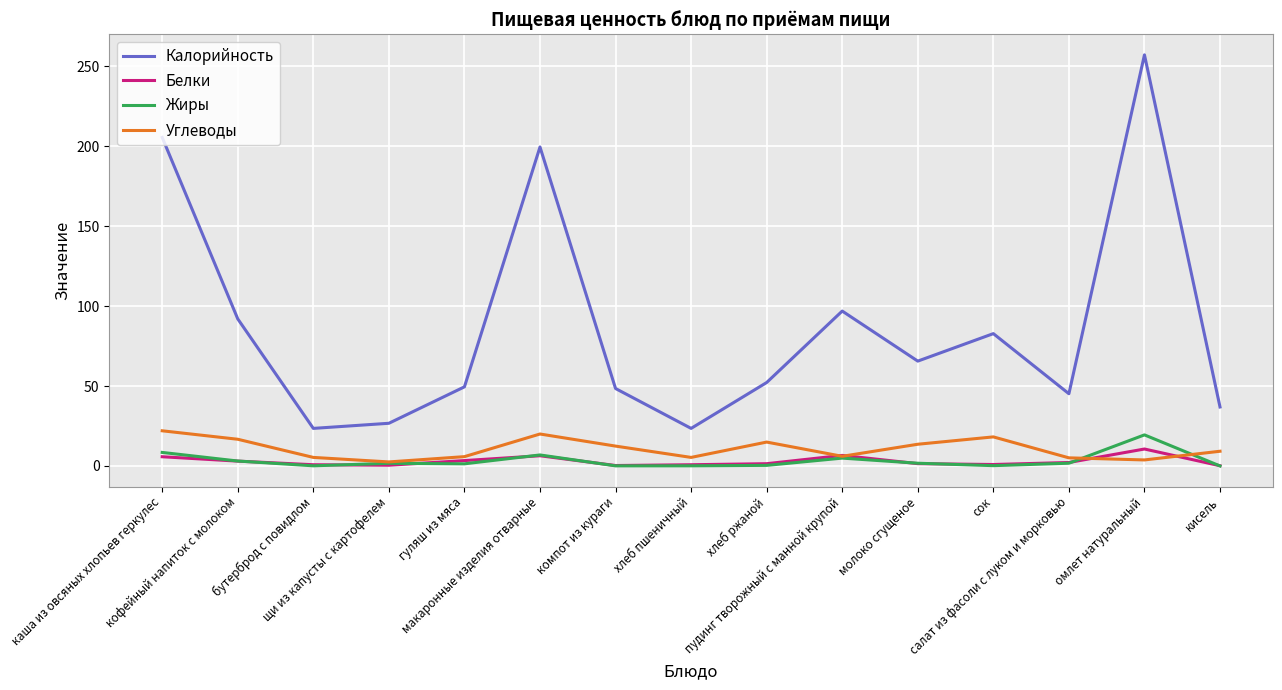

Which label corresponds to the largest value in the chart?

омлет натуральный